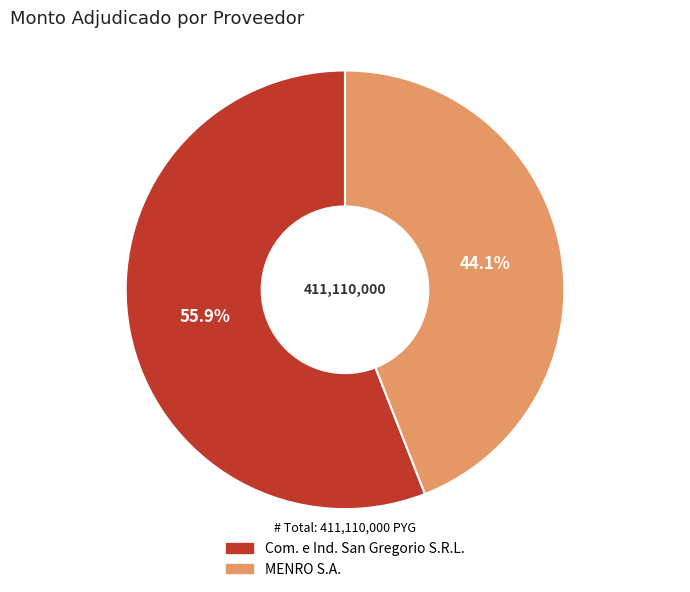

How many slices are in this pie chart?

2